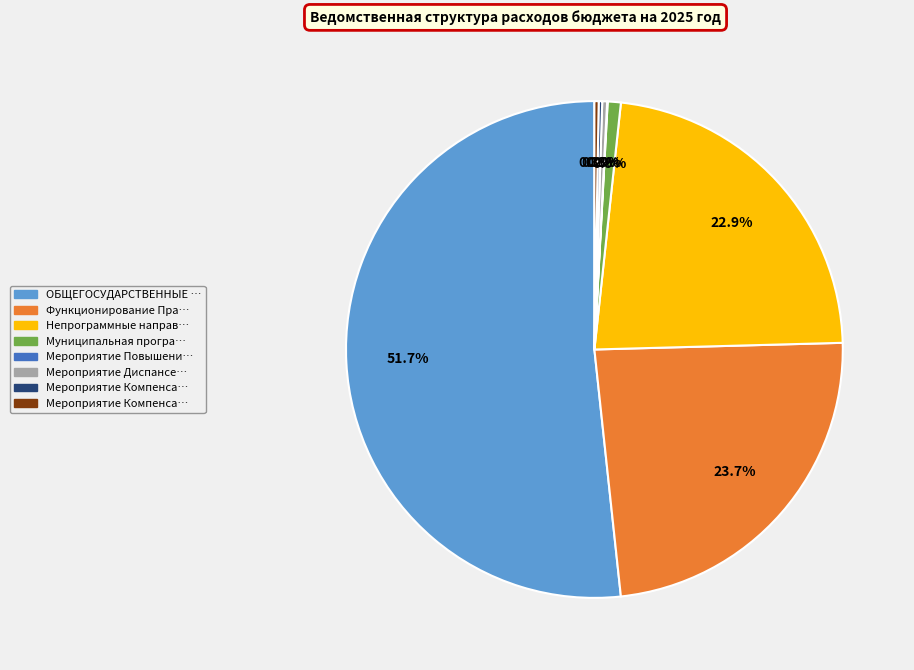

Is there a majority slice in this chart?

Yes